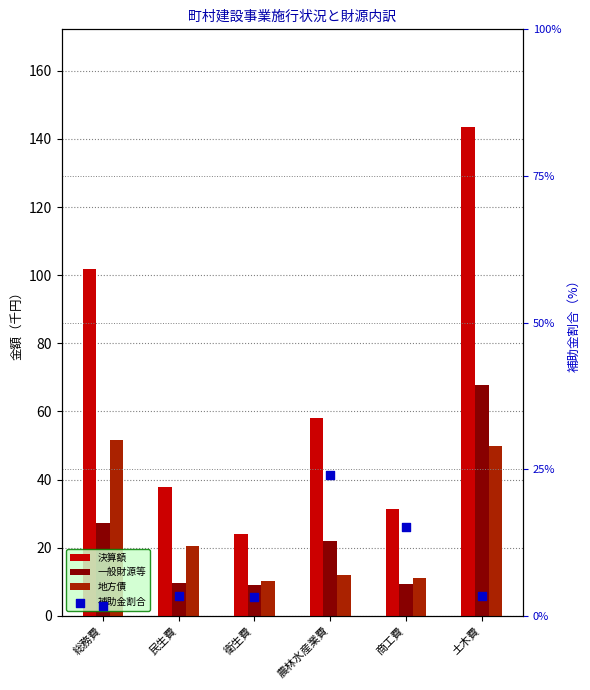

Is the value of 決算額 at 民生費 greater than the value of 補助金割合 at 民生費?

Yes